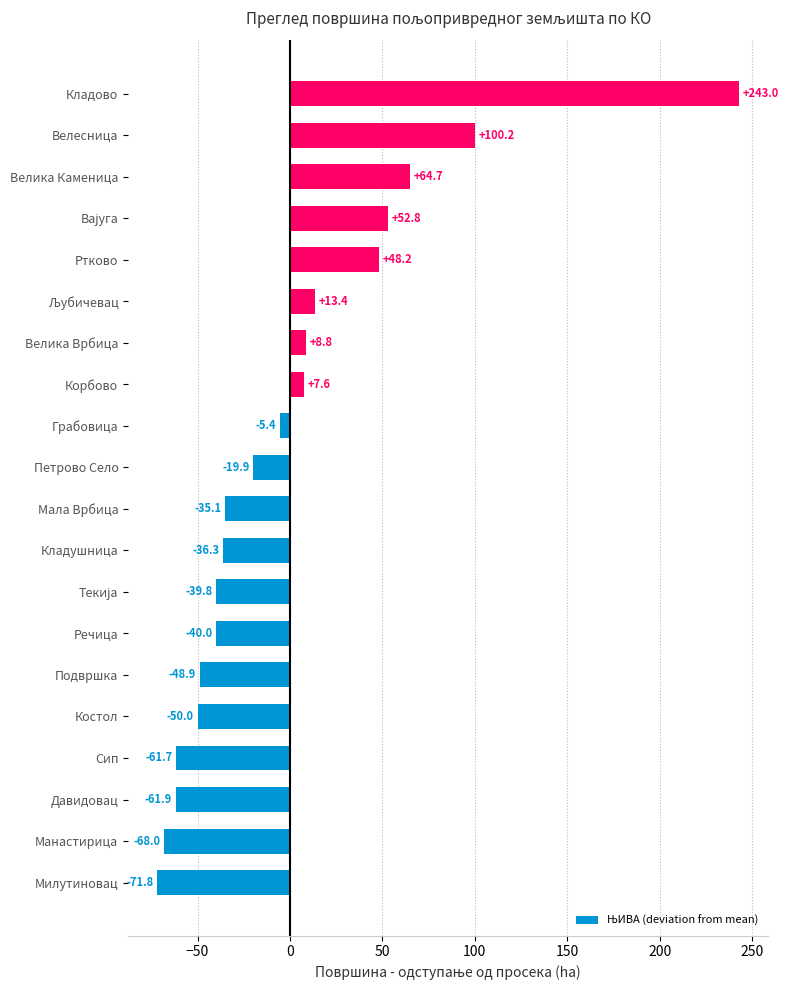

Which has a higher value, Велика Врбица or Милутиновац?

Велика Врбица